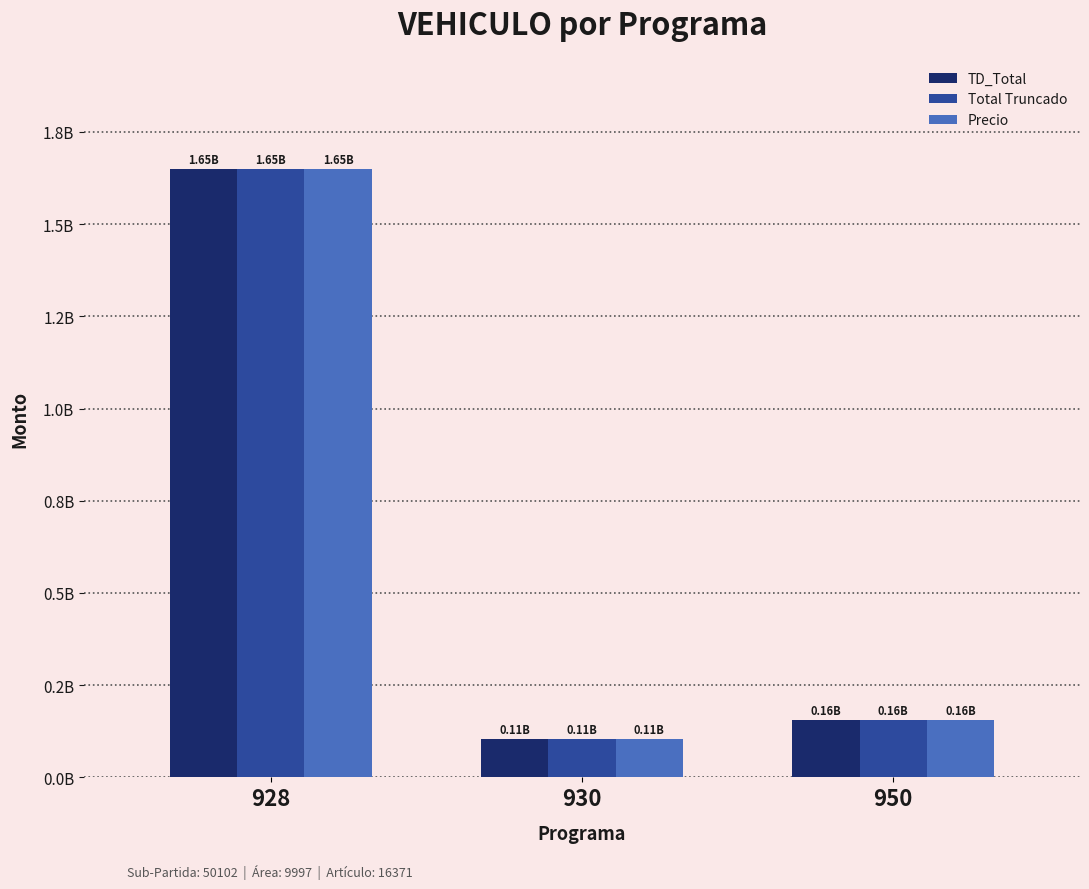

Which series has the largest range (max minus min)?

TD_Total